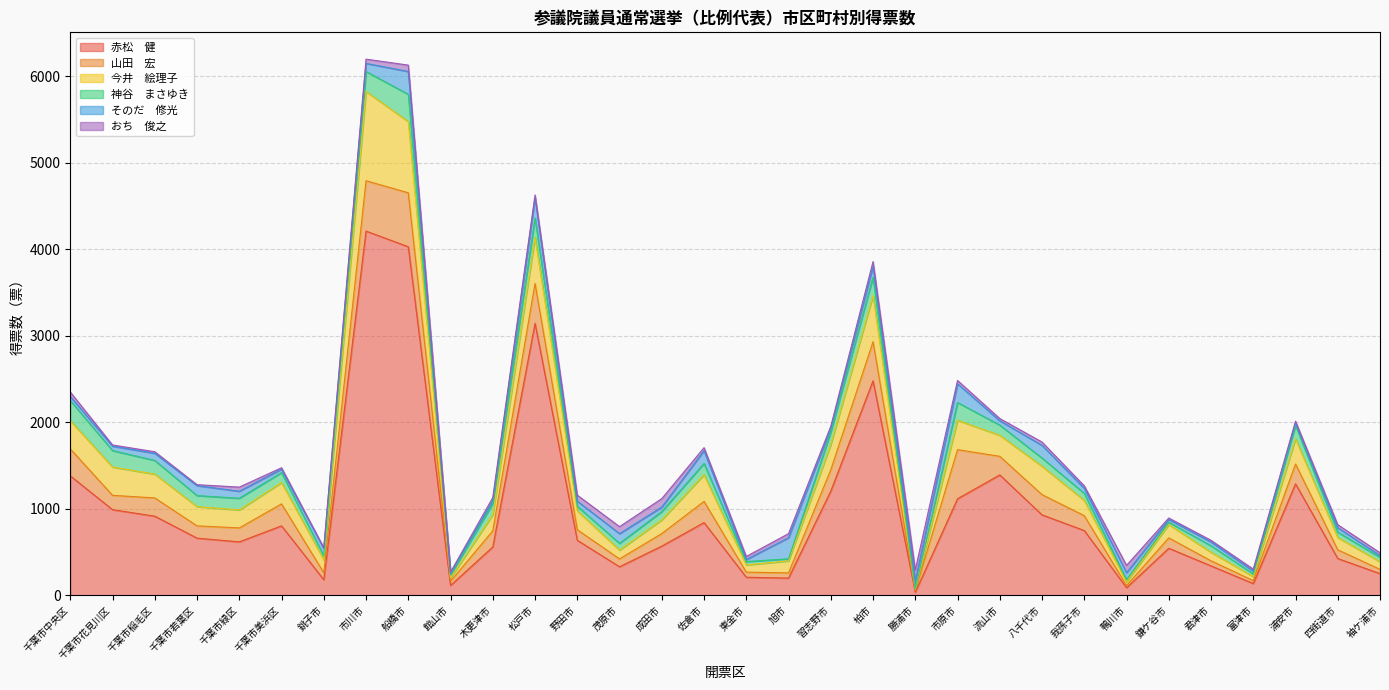

After their last crossing, which series has the higher values: おち　俊之 or 山田　宏?

山田　宏